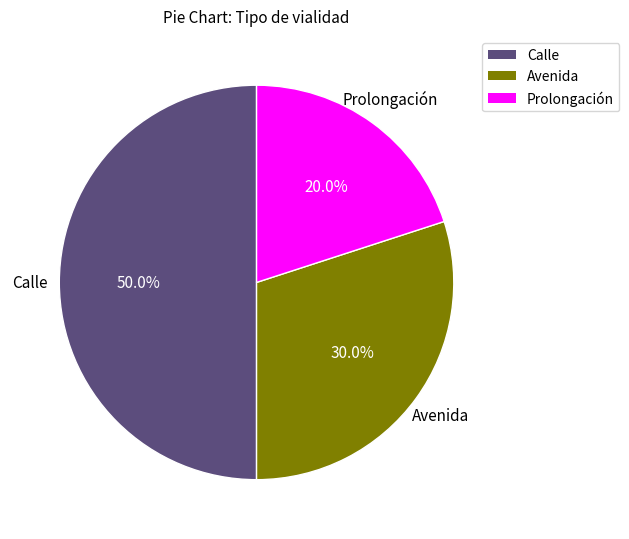

Is Avenida the majority of the pie?

No